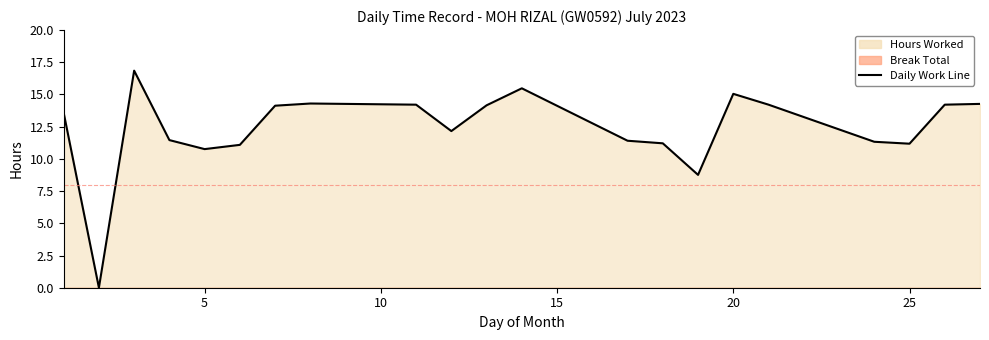

What is the value of the 9th point from the left?

14.2